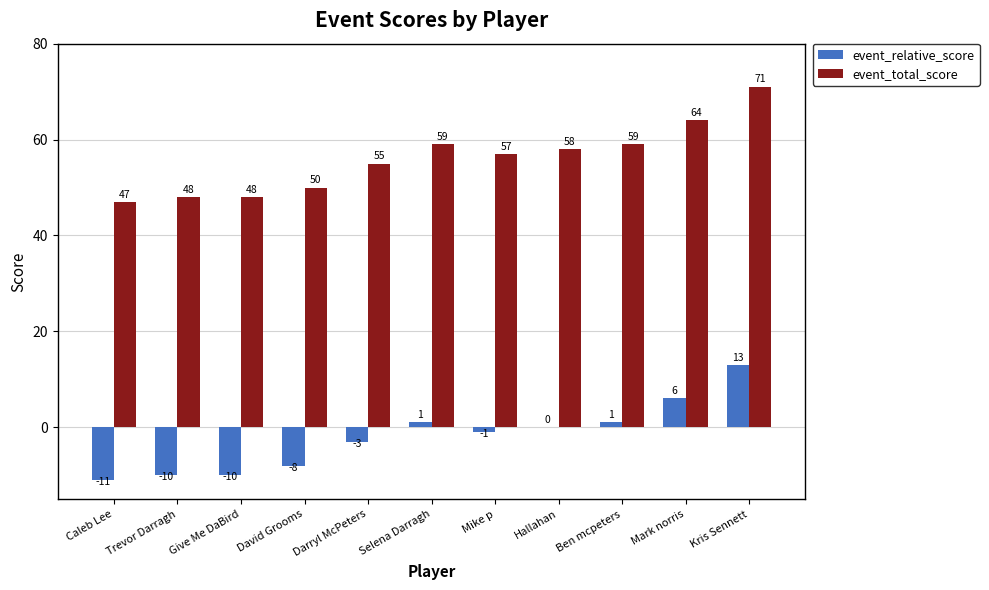

Is it true that event_relative_score equals -6 at Trevor Darragh?

False